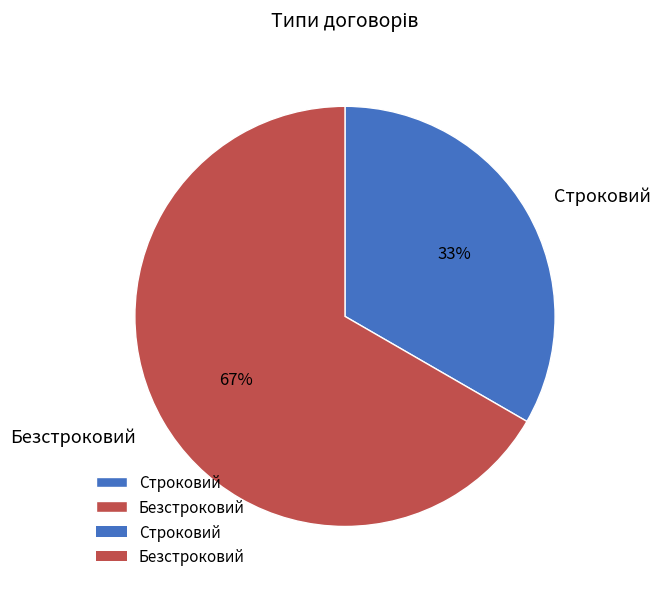

Which category has the biggest portion of the pie?

Безстроковий